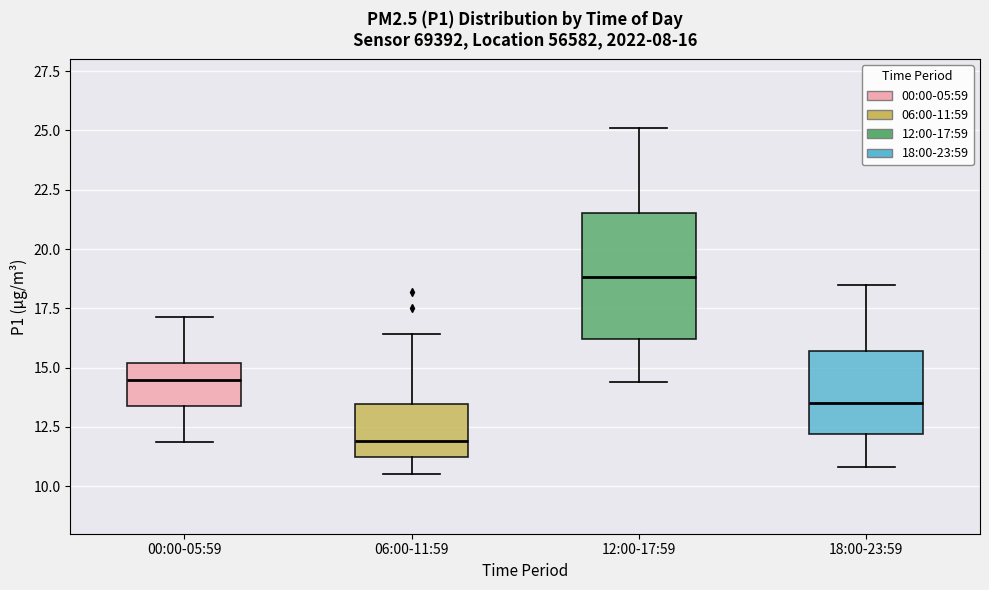

Which box has the lowest median line?

06:00-11:59